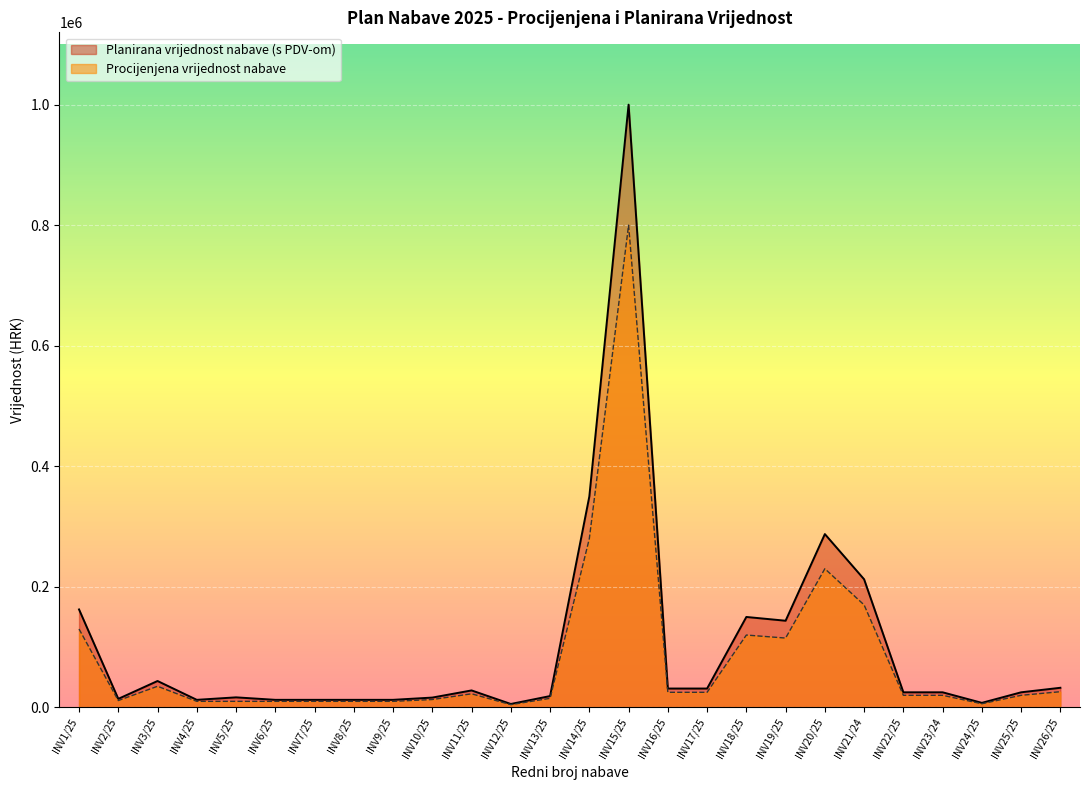

List the series in order of their overall mean, lowest first.

Procijenjena vrijednost nabave, Planirana vrijednost nabave (s PDV-om)